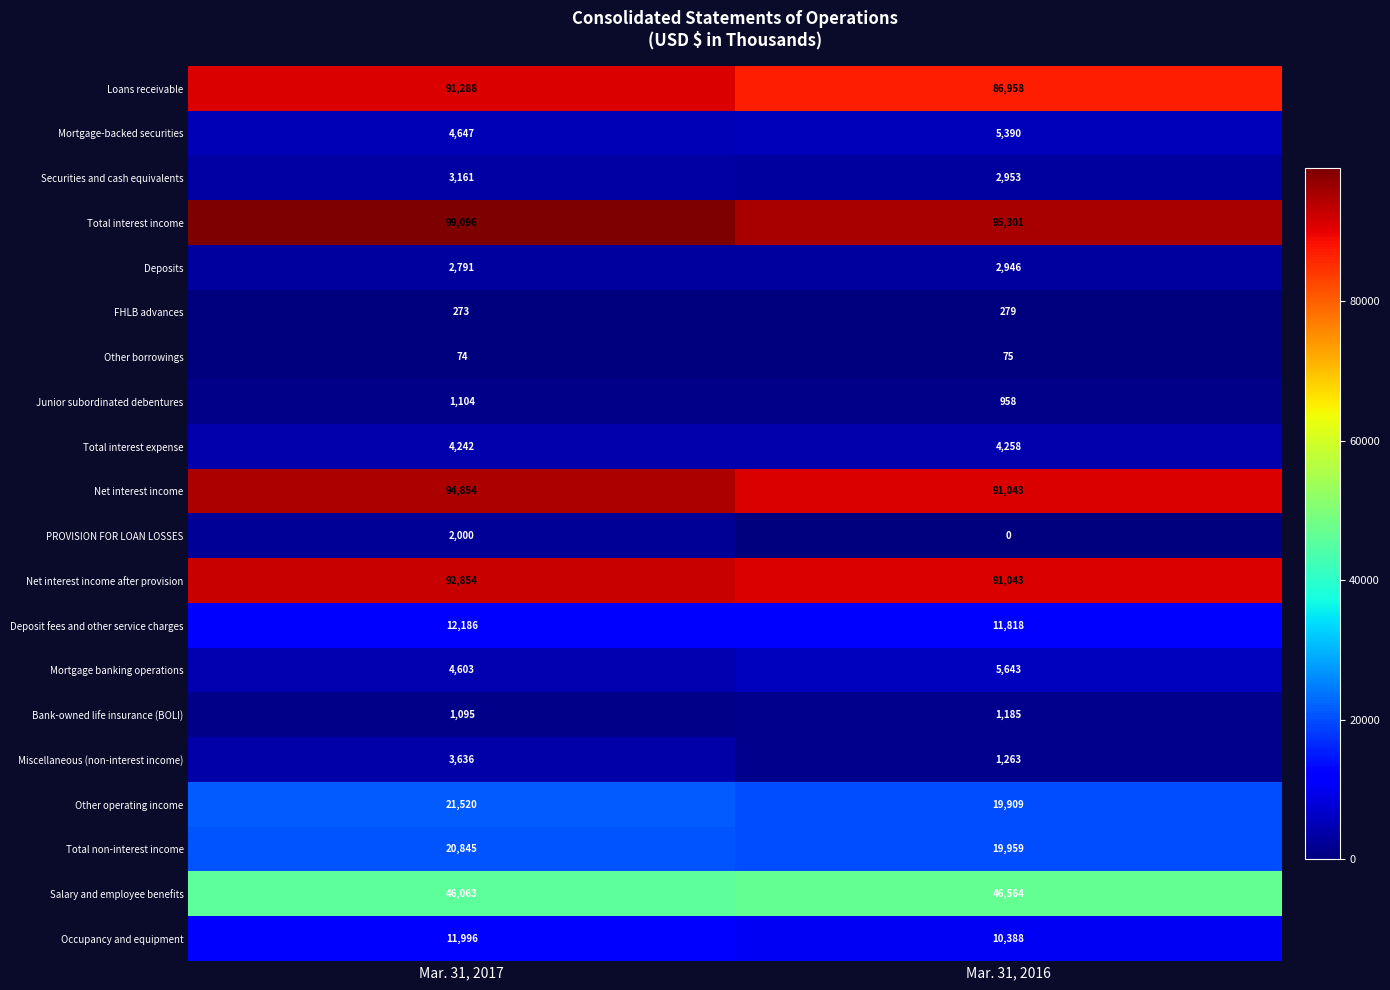

At which label does PROVISION FOR LOAN LOSSES reach its peak?

Mar. 31, 2017